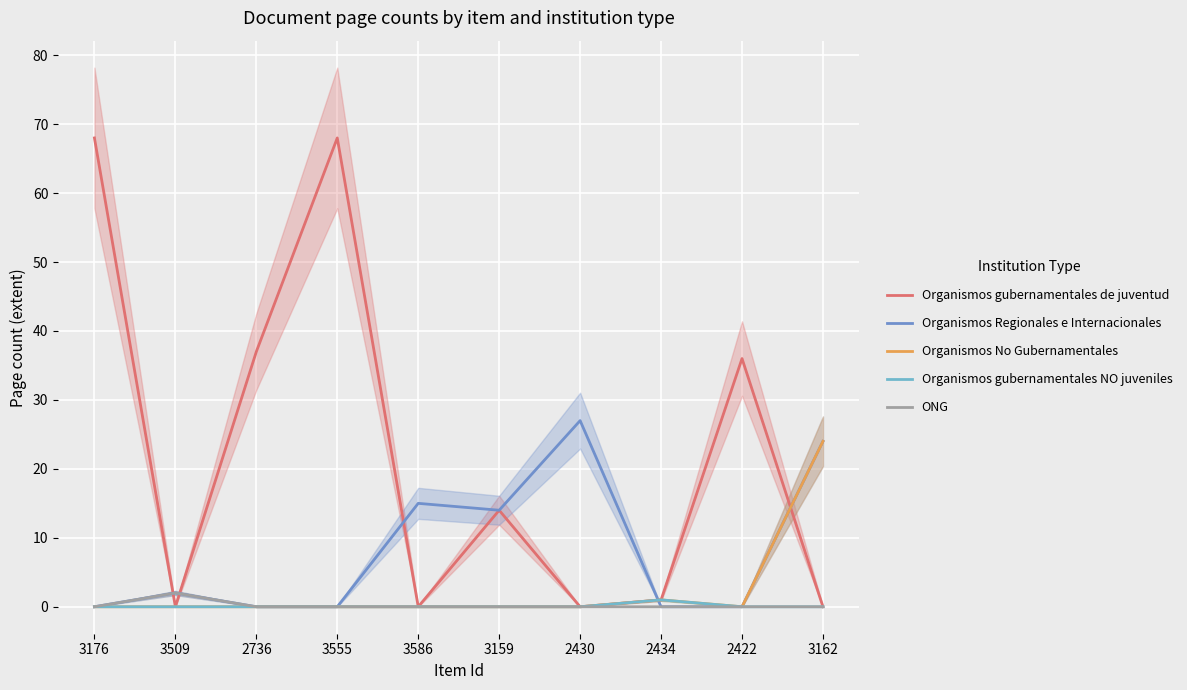

At which category is the sum across all series the highest?

3176